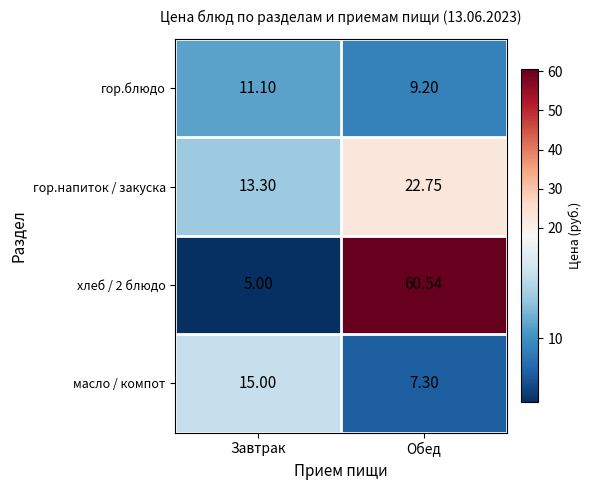

What is the difference between the highest and lowest values at Завтрак?

10.0